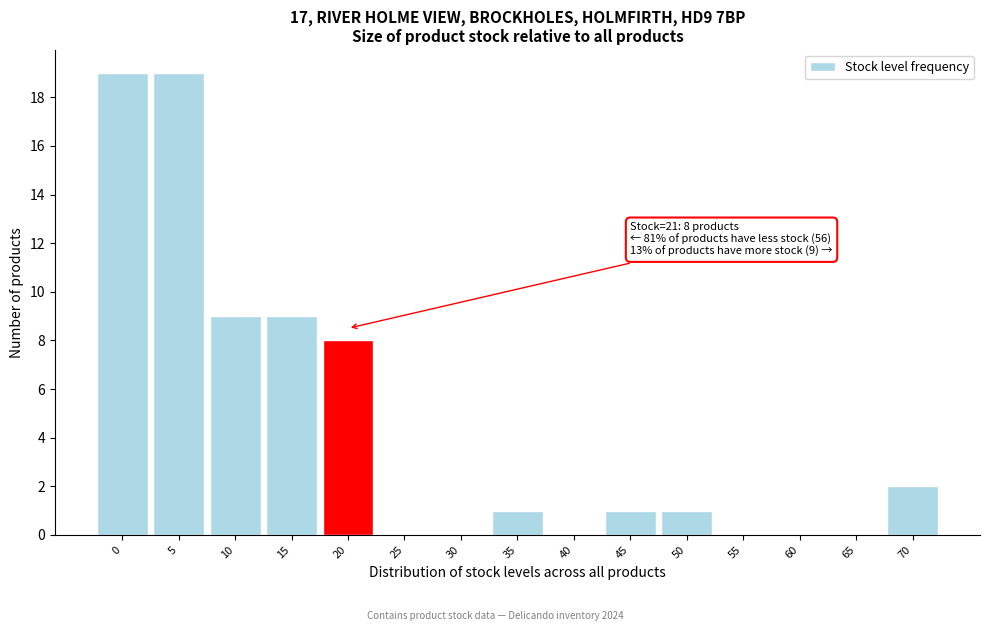

Reading left to right, extract all data points from this chart.

0=19	5=19	10=9	15=9	20=8	25=0	30=0	35=1	40=0	45=1	50=1	55=0	60=0	65=0	70=2